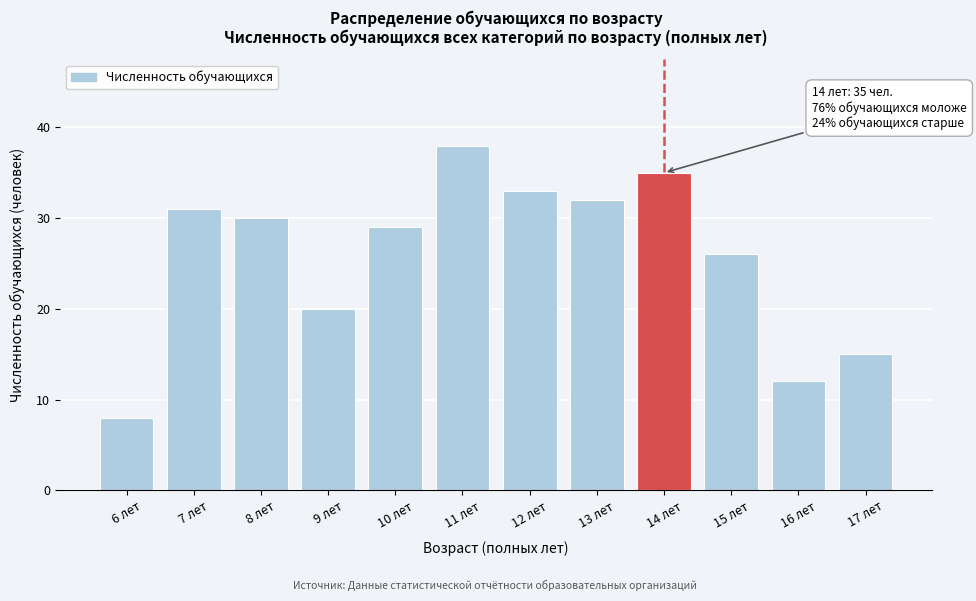

Reading left to right, extract all data points from this chart.

6 лет=8	7 лет=31	8 лет=30	9 лет=20	10 лет=29	11 лет=38	12 лет=33	13 лет=32	14 лет=35	15 лет=26	16 лет=12	17 лет=15